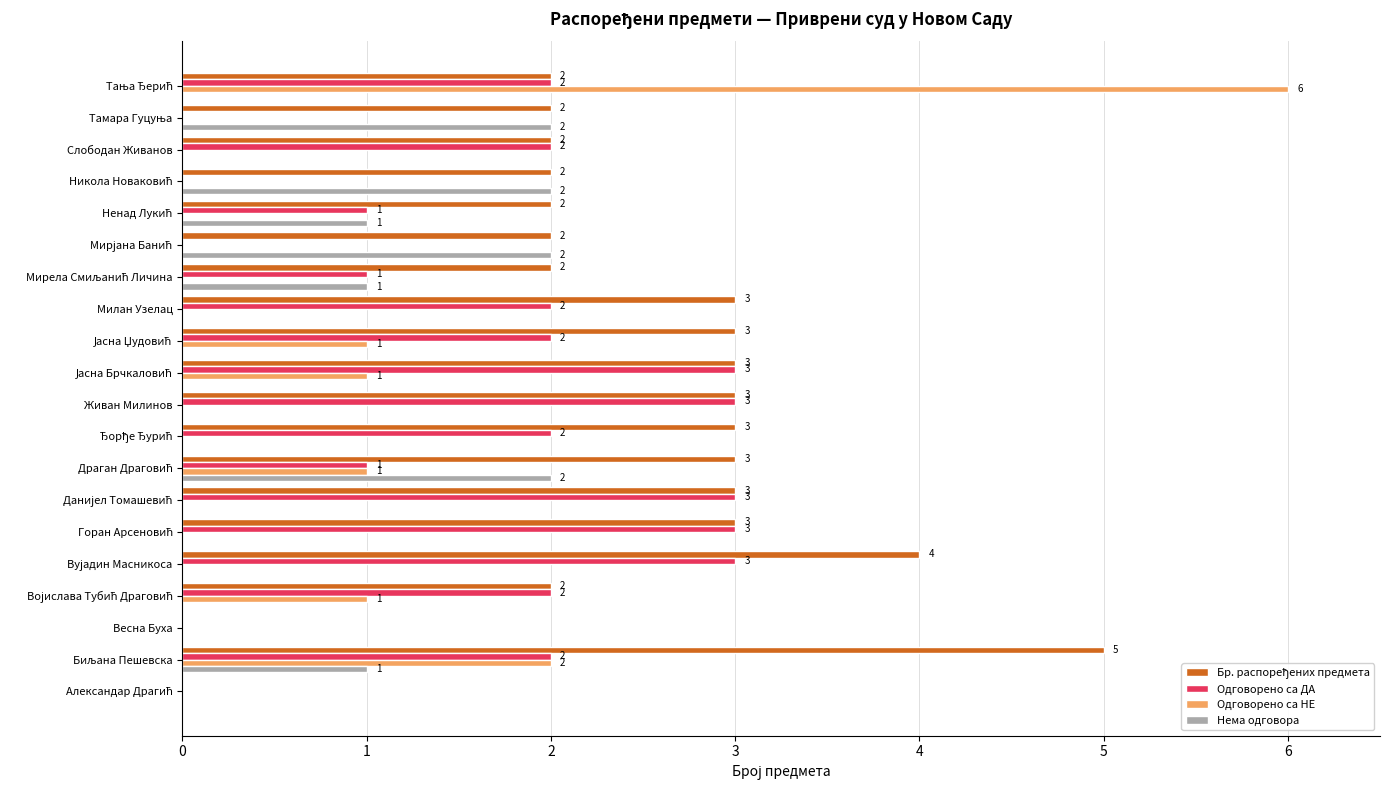

What is the average value of the Одговорено са ДА series?

2